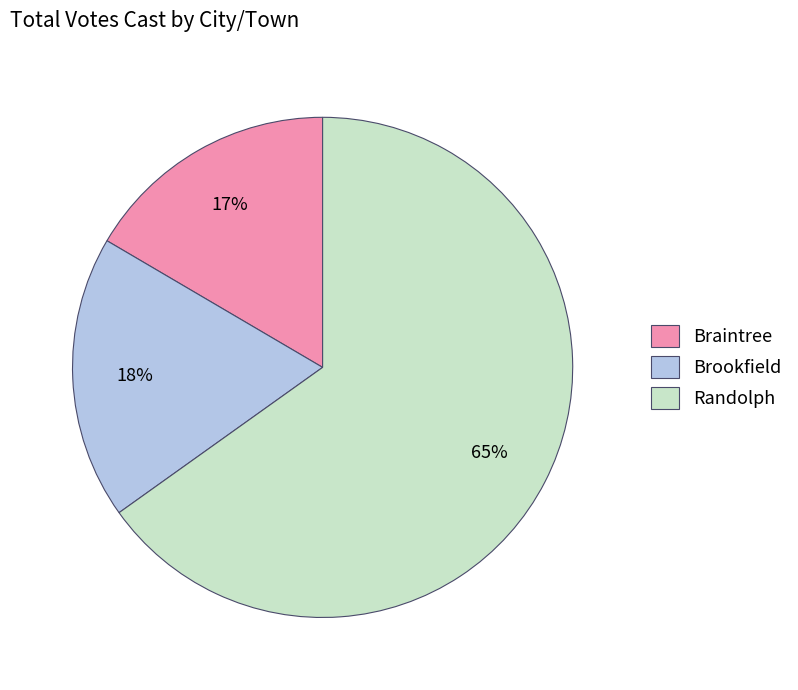

Do Braintree and Brookfield together represent more than half of the pie?

No